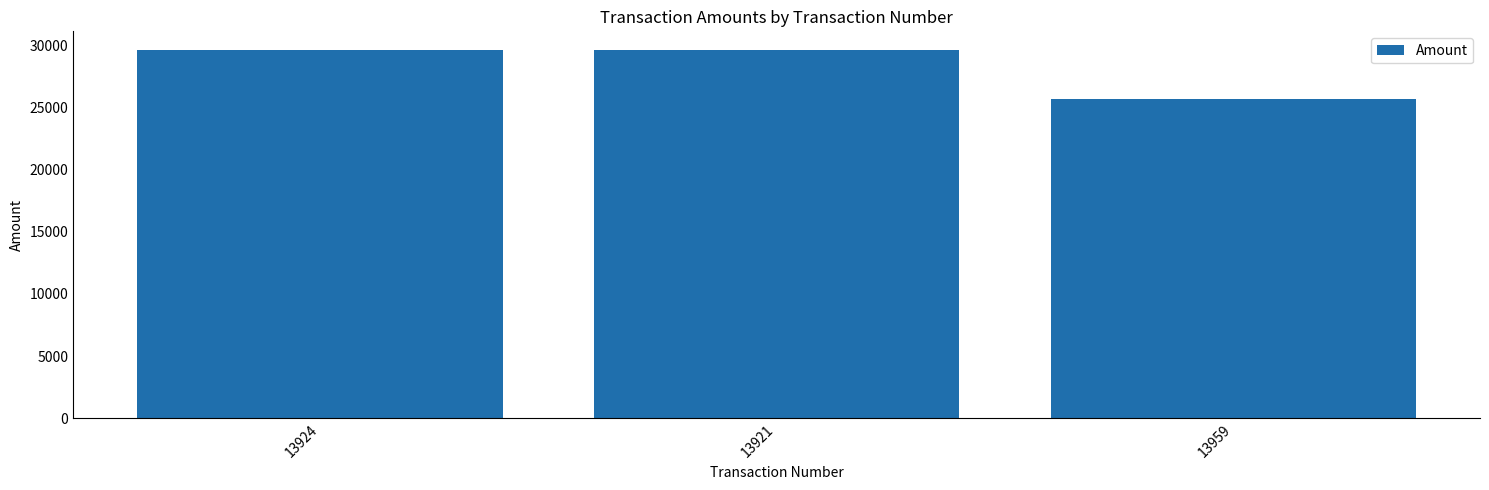

How many data points are less than 29620?

1